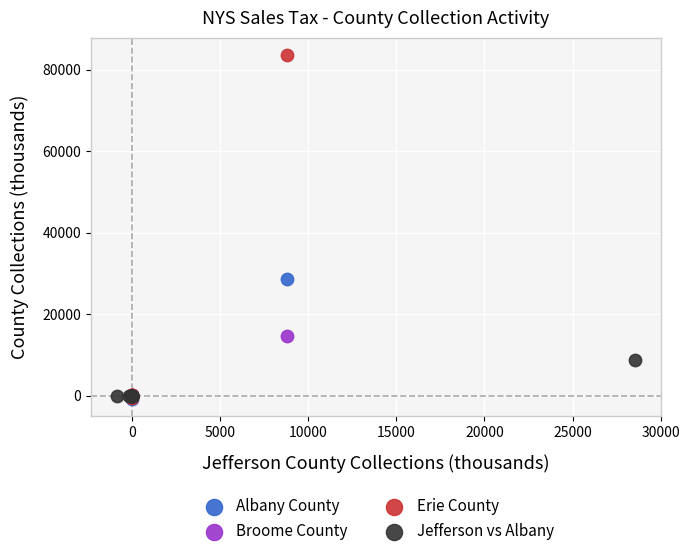

What are all the series names shown in the legend?

Albany County, Broome County, Erie County, Jefferson vs Albany